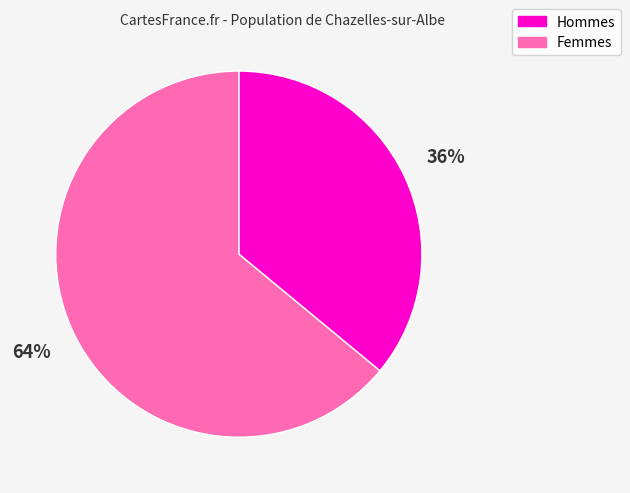

To the nearest percent, what is the difference between the largest and smallest slice percentages?

28%